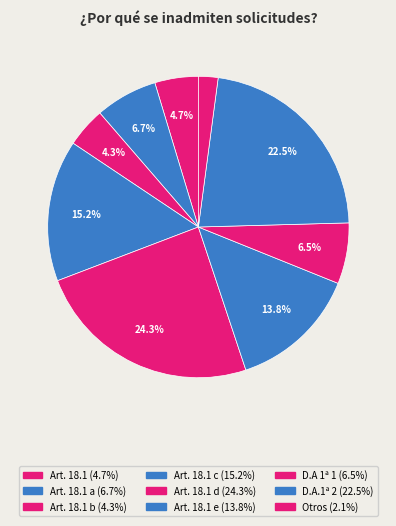

Count the number of slices in the pie.

9